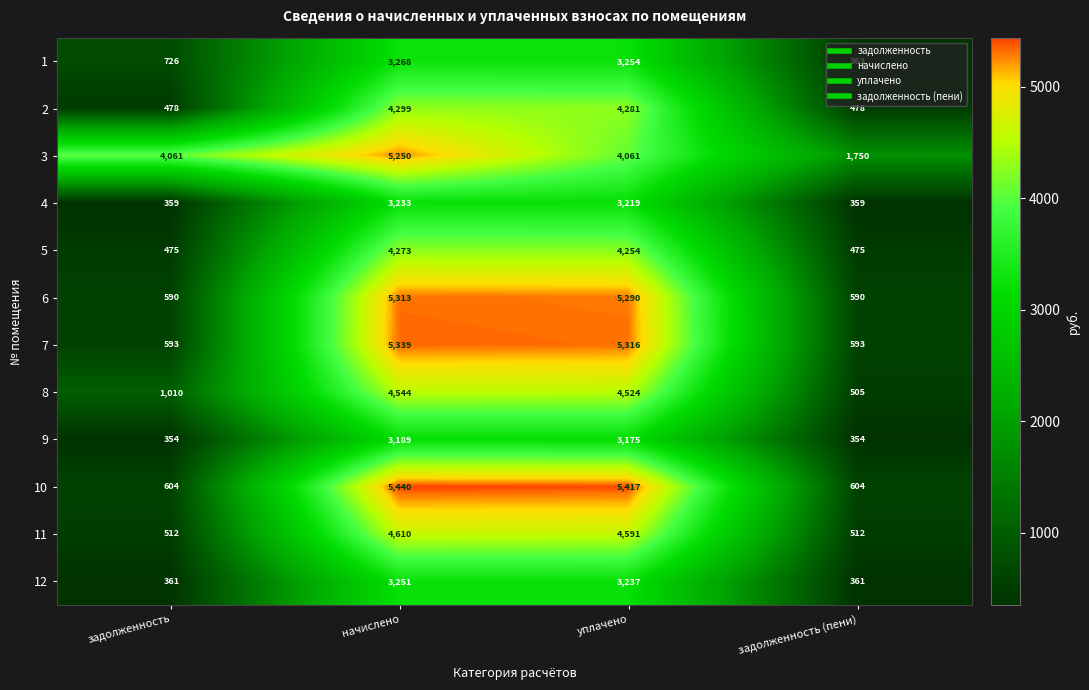

At which category is the sum across all series the highest?

начислено